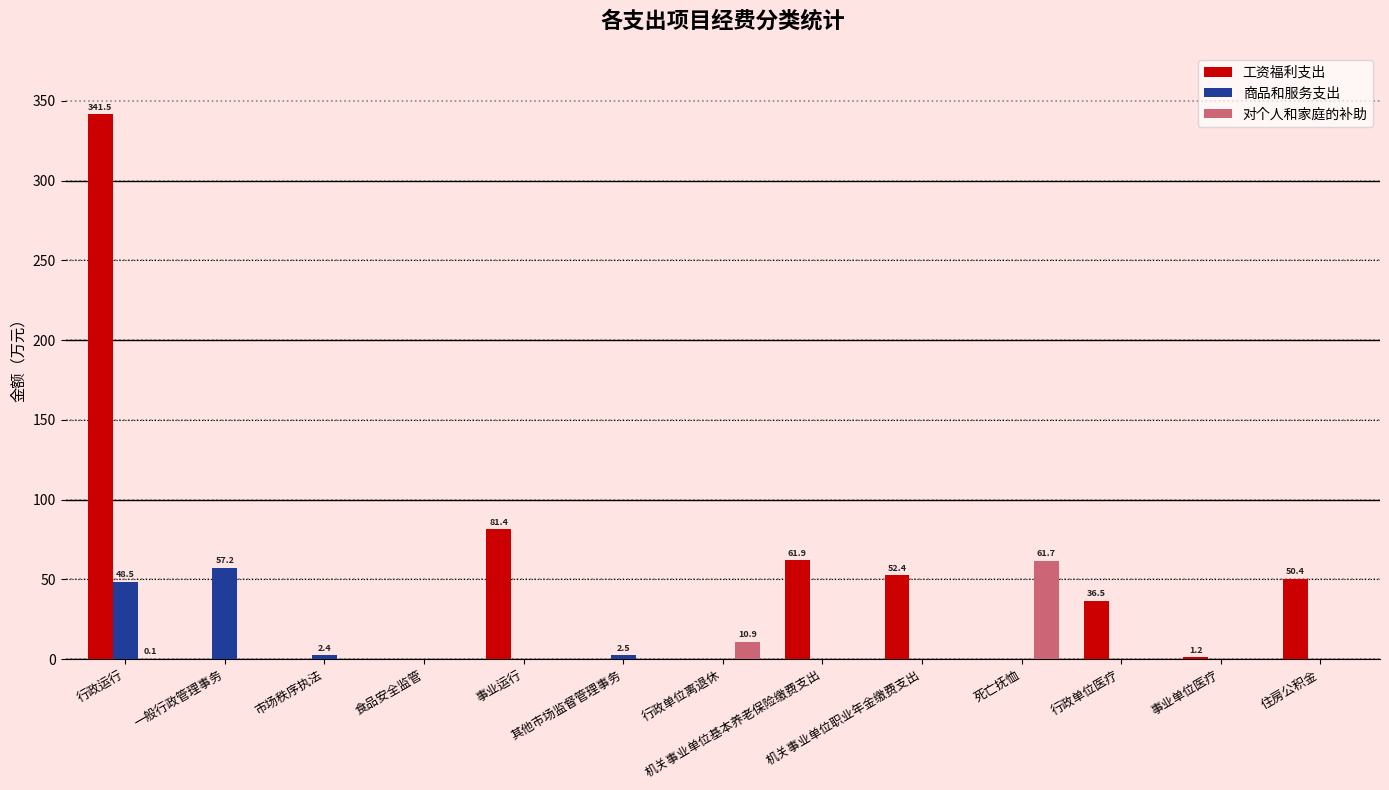

What is the maximum value for 商品和服务支出?

57.2